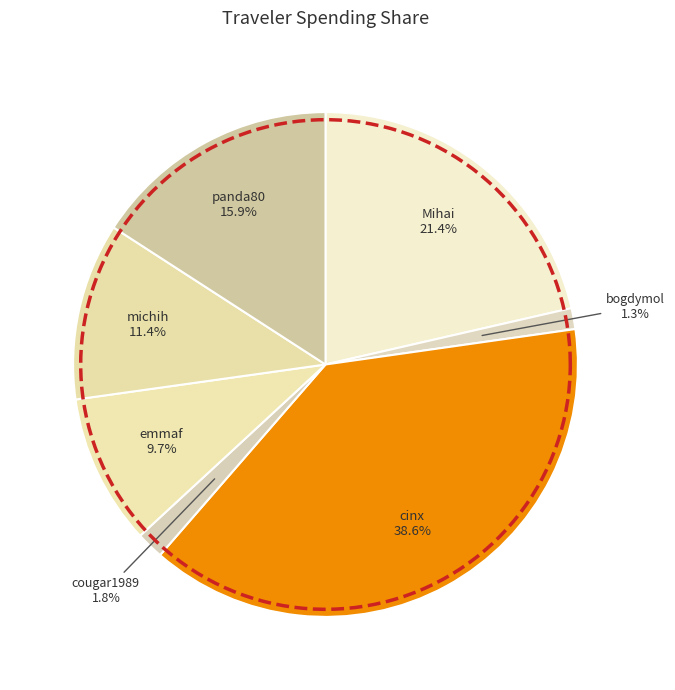

To the nearest percent, what is the combined percentage of cougar1989 and cinx?

40%